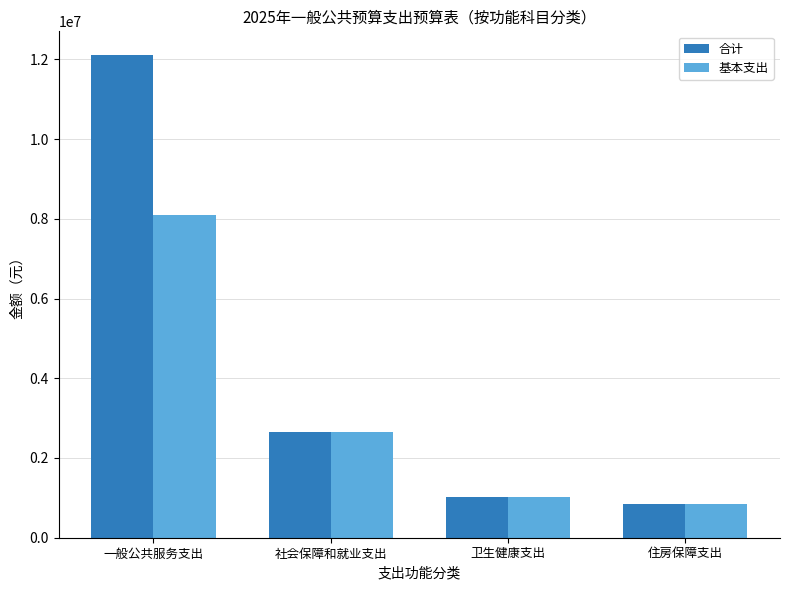

Which category has the highest value in the 合计 series?

一般公共服务支出